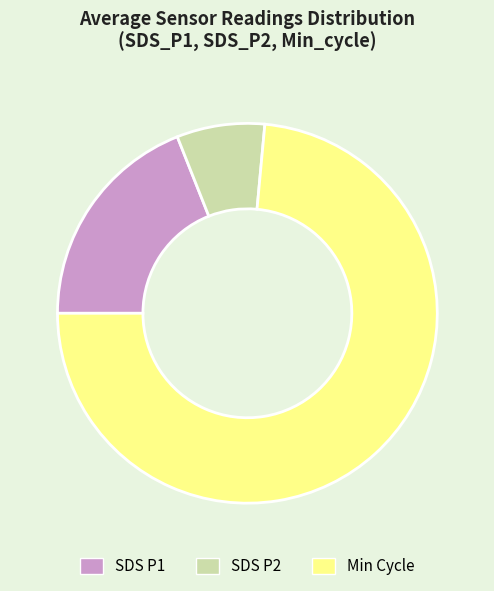

The SDS P2 slice represents 1% of the pie. True or false?

False